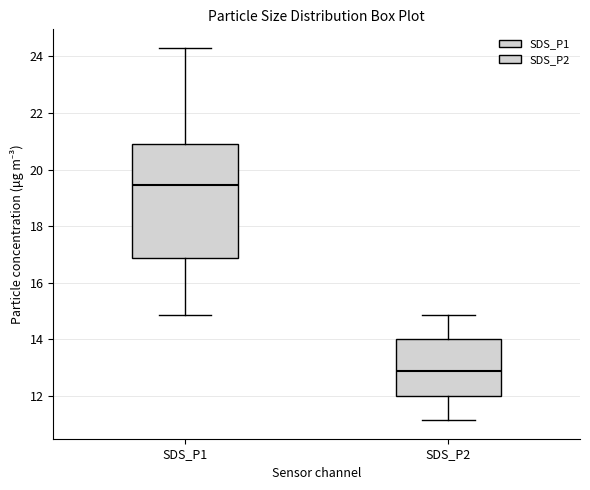

Which box has the highest median line?

SDS_P1